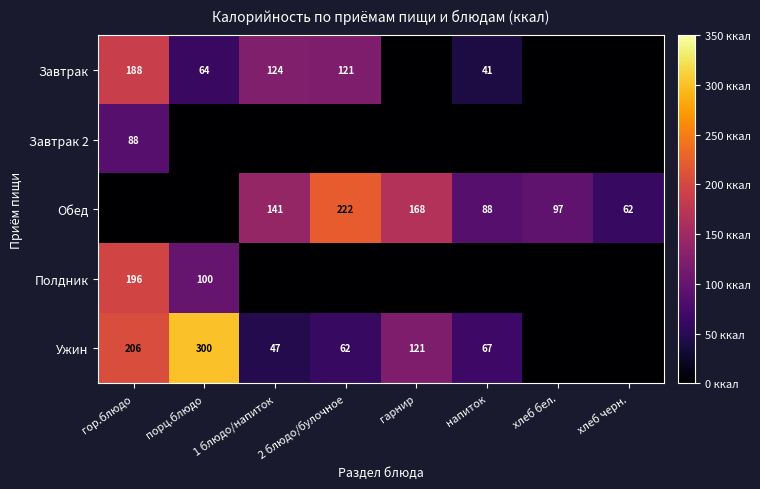

What is the difference between the Ужин values at напиток and порц.блюдо?

233